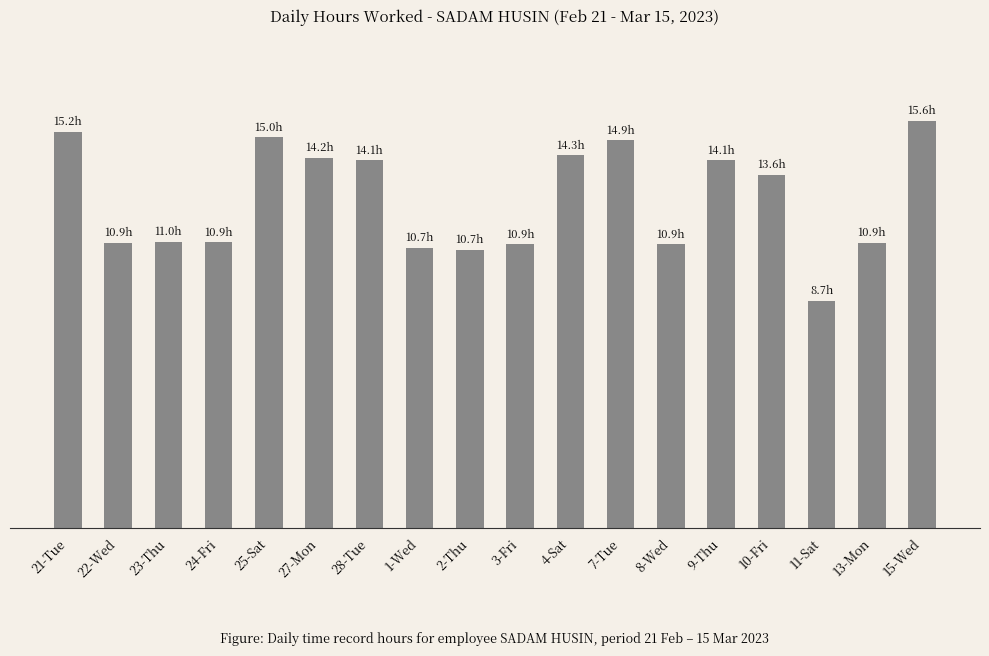

What is the ratio of the value at 1-Wed to the value at 24-Fri?

1.0